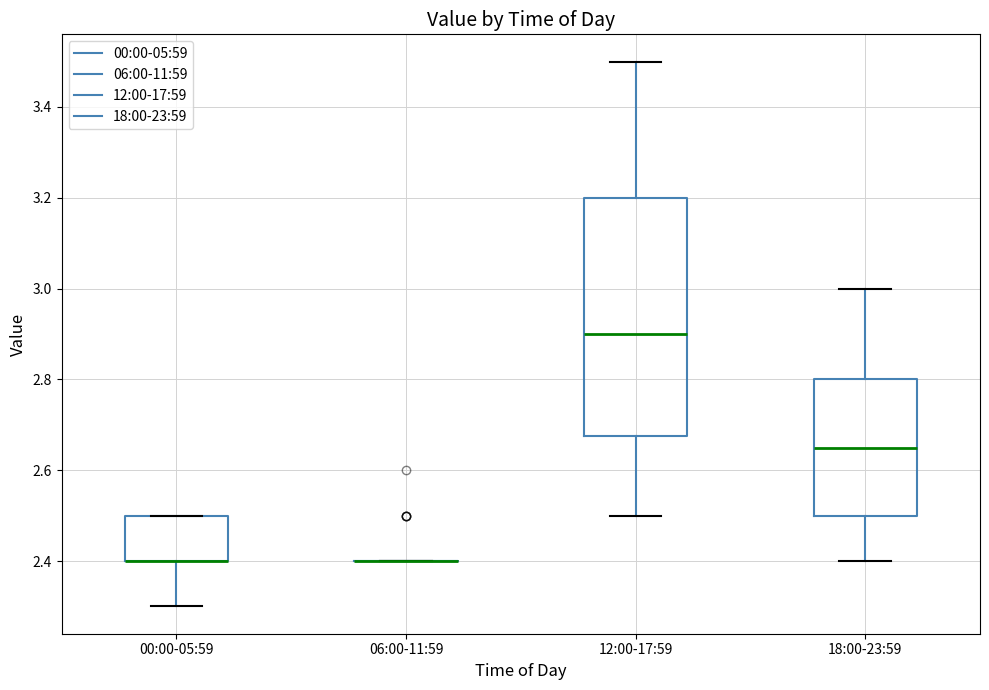

Reading left to right, read every box against the y-axis: the position of its median line, the range the box covers, and the ends of its whiskers. The values are not printed on the chart, so give them approximately, as read against the axis.

00:00-05:59: median 2.40 (drawn on the box's lower edge), box 2.40 to 2.50, whiskers 2.30 to 2.50
06:00-11:59: box collapsed to a line at 2.40, whiskers 2.40 to 2.40
12:00-17:59: median 2.90, box 2.68 to 3.20, whiskers 2.50 to 3.50
18:00-23:59: median 2.66, box 2.50 to 2.80, whiskers 2.40 to 3.00